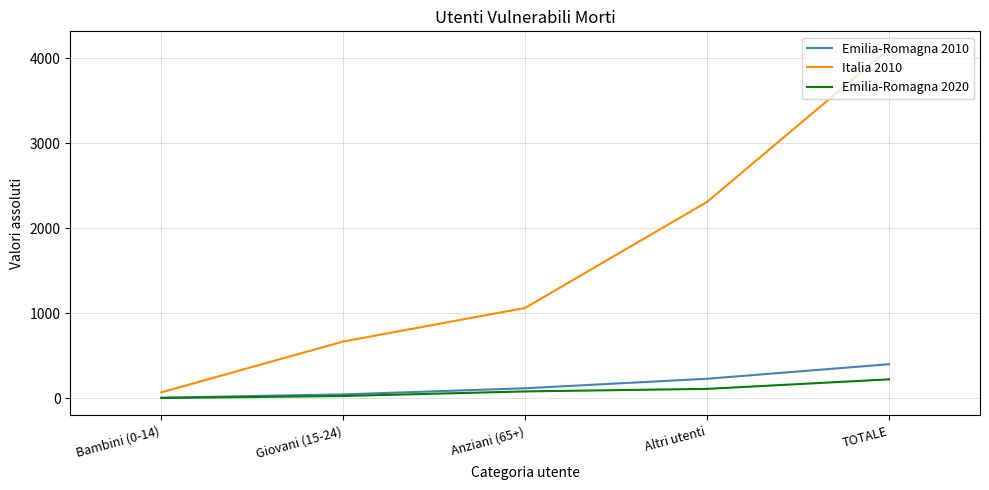

Does the chart have visible grid lines?

Yes